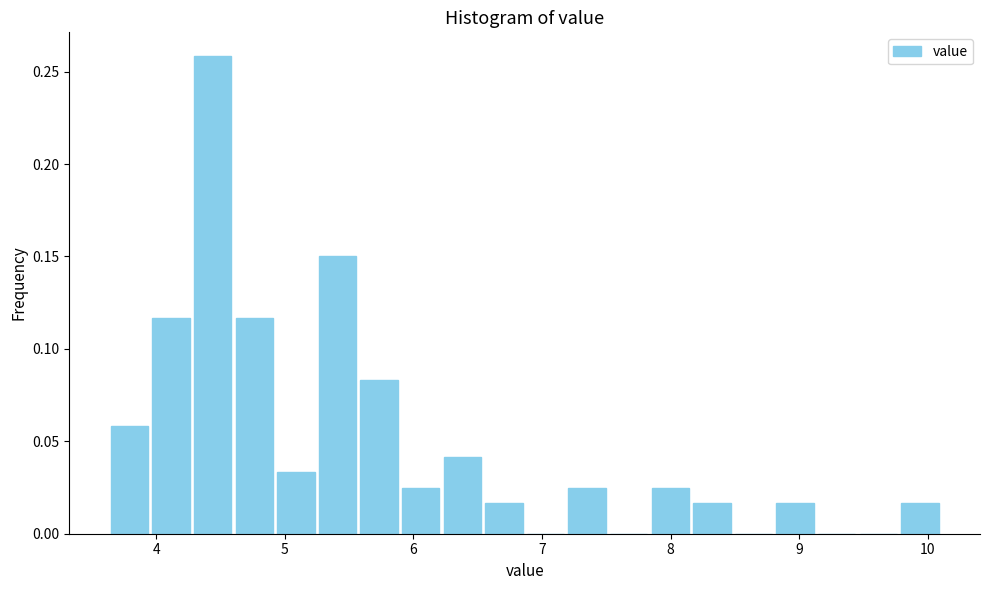

Around what value on the x-axis is the tallest bar? Give the approximate position of its centre, as read against the axis.

4.4